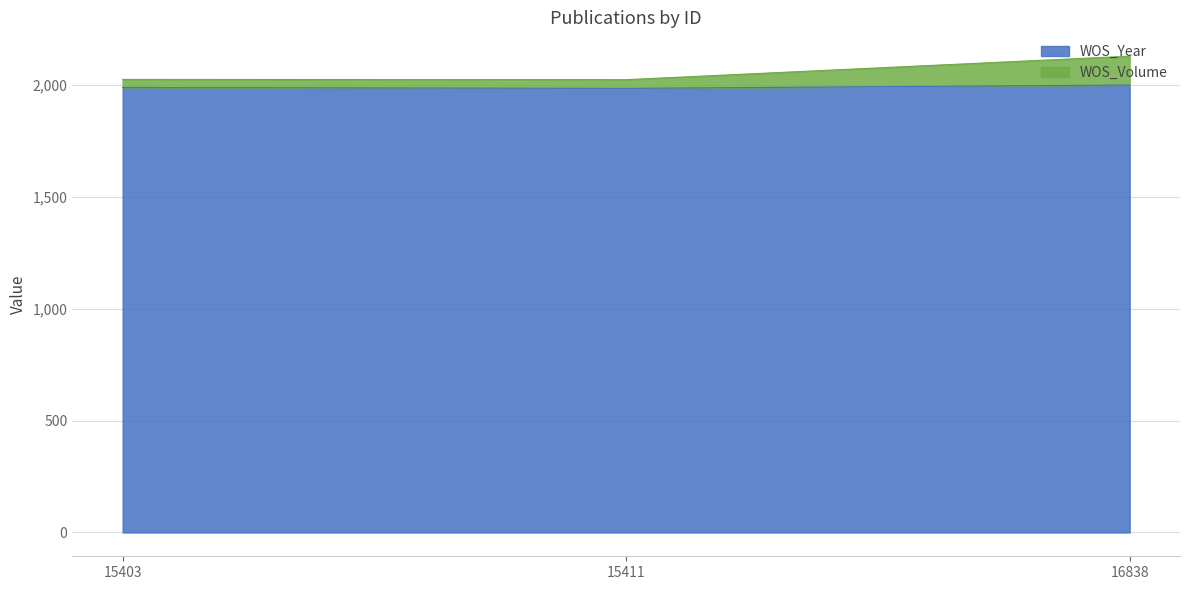

What are all the series names shown in the legend?

WOS_Year, WOS_Volume